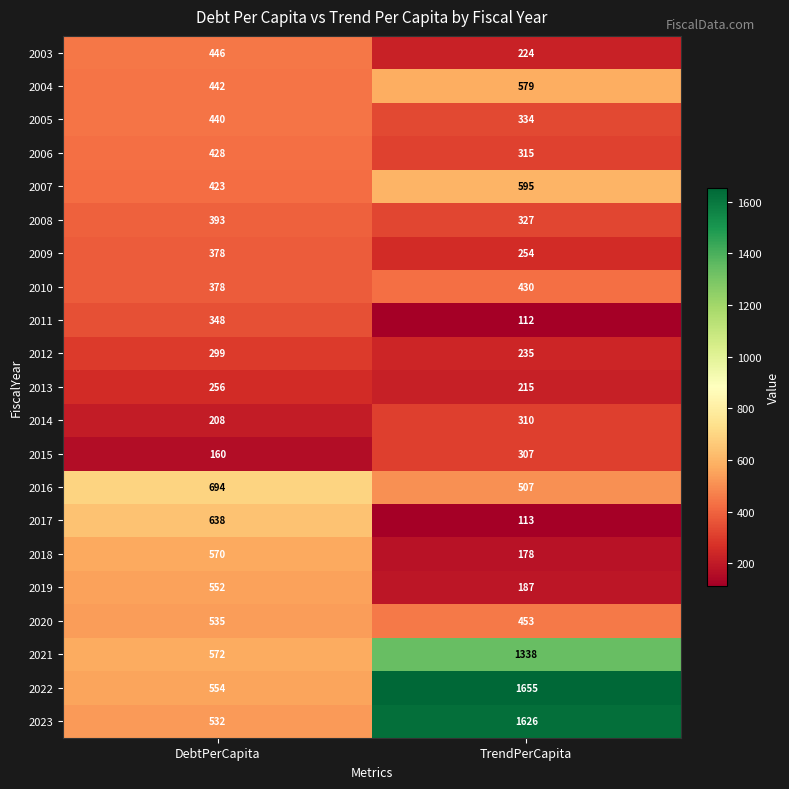

What is the sum of all 2016 values?

1201